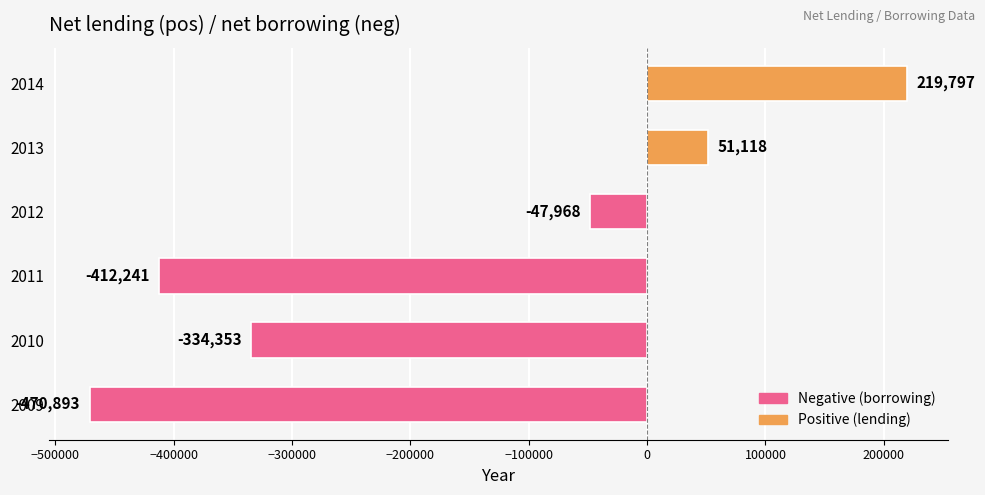

How many values are below zero?

4